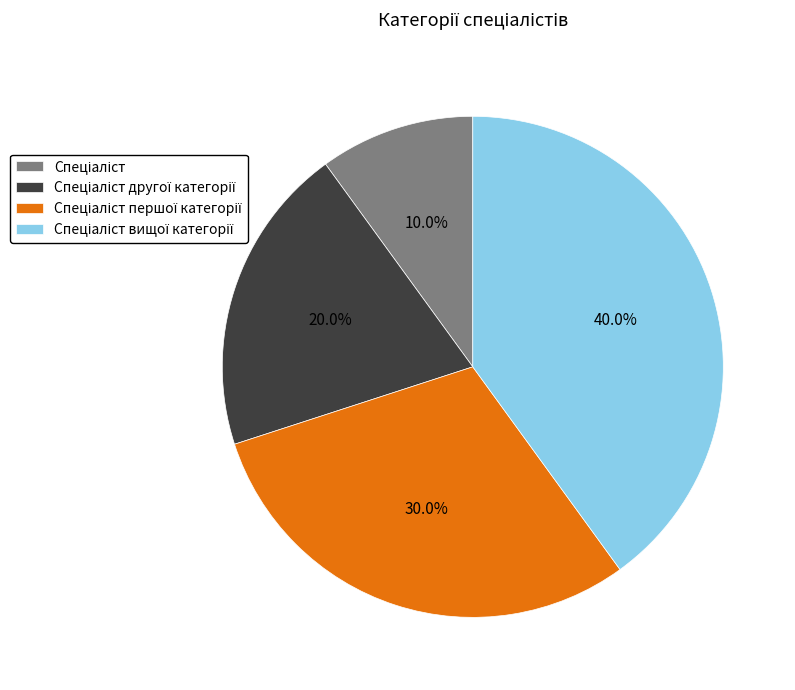

Count the number of slices in the pie.

4